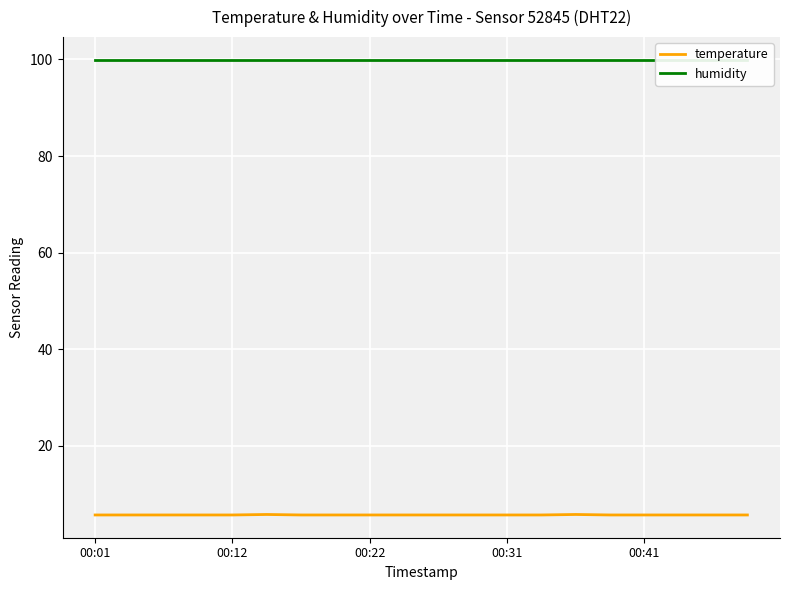

Is it true that temperature equals 3.0 at 00:41?

False